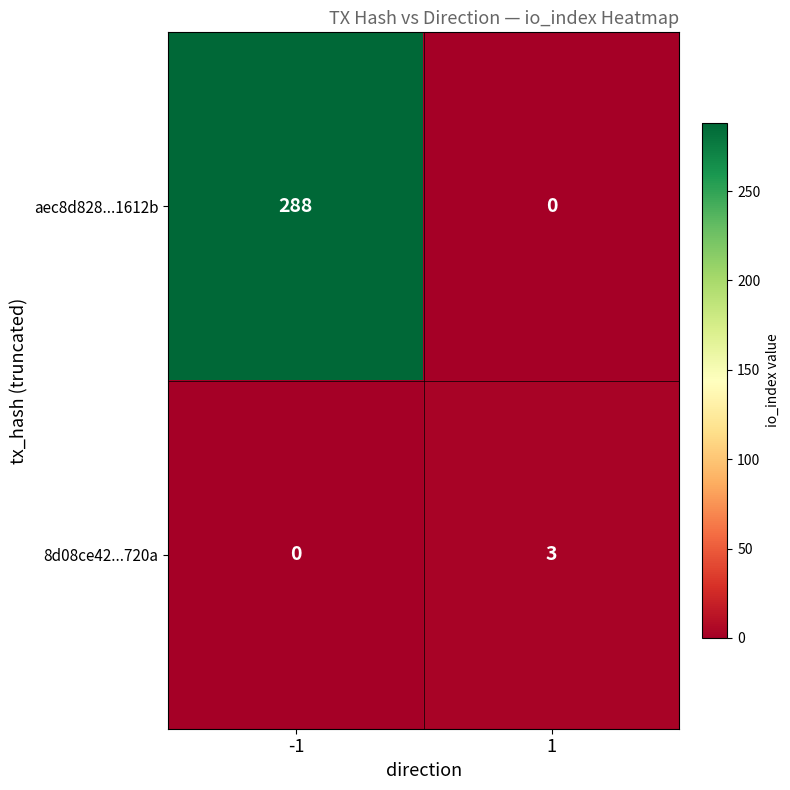

Which series has the largest range (max minus min)?

aec8d828...1612b